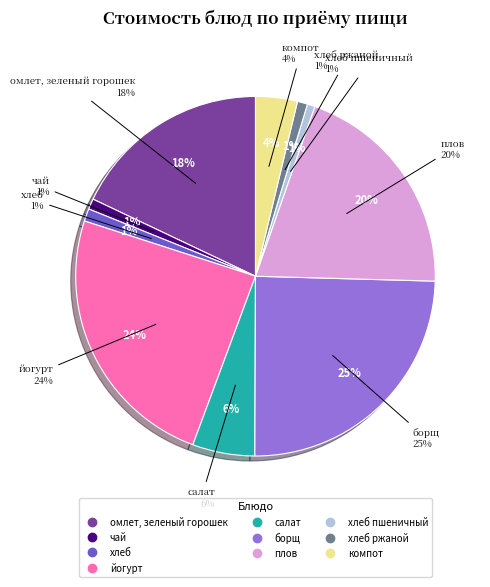

Which slice is the smallest?

хлеб пшеничный